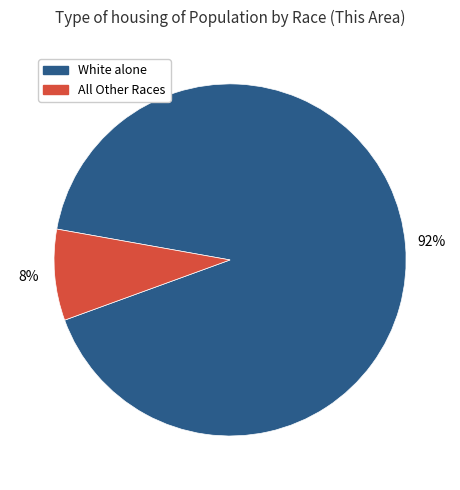

To the nearest percent, what is the average slice percentage?

50%